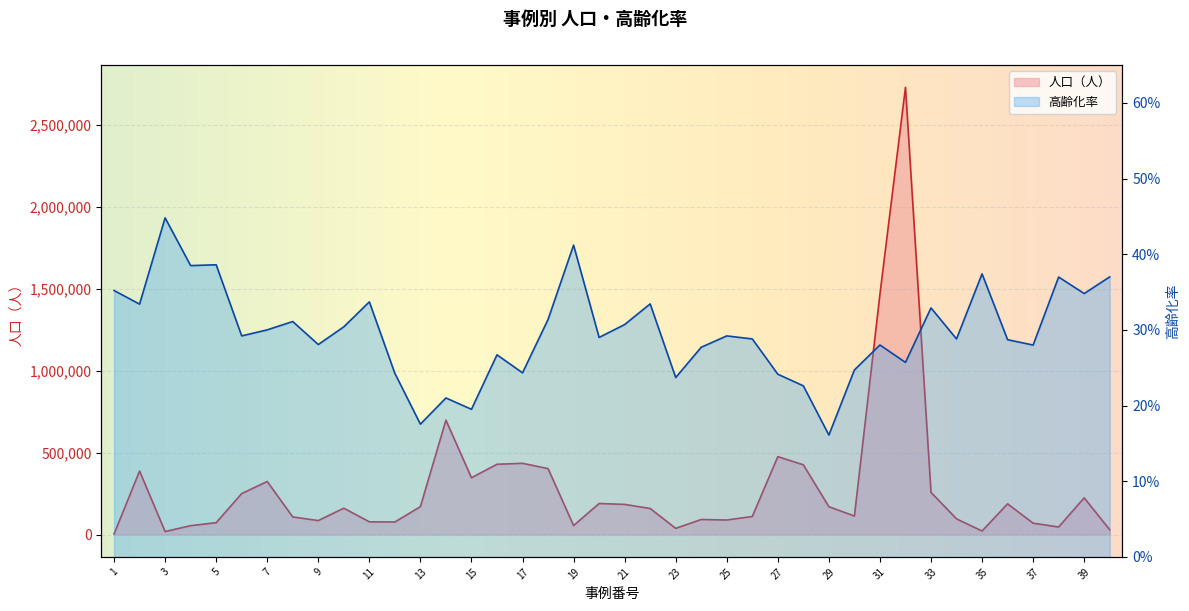

At which label is 人口（人） closest to 1365992?

31